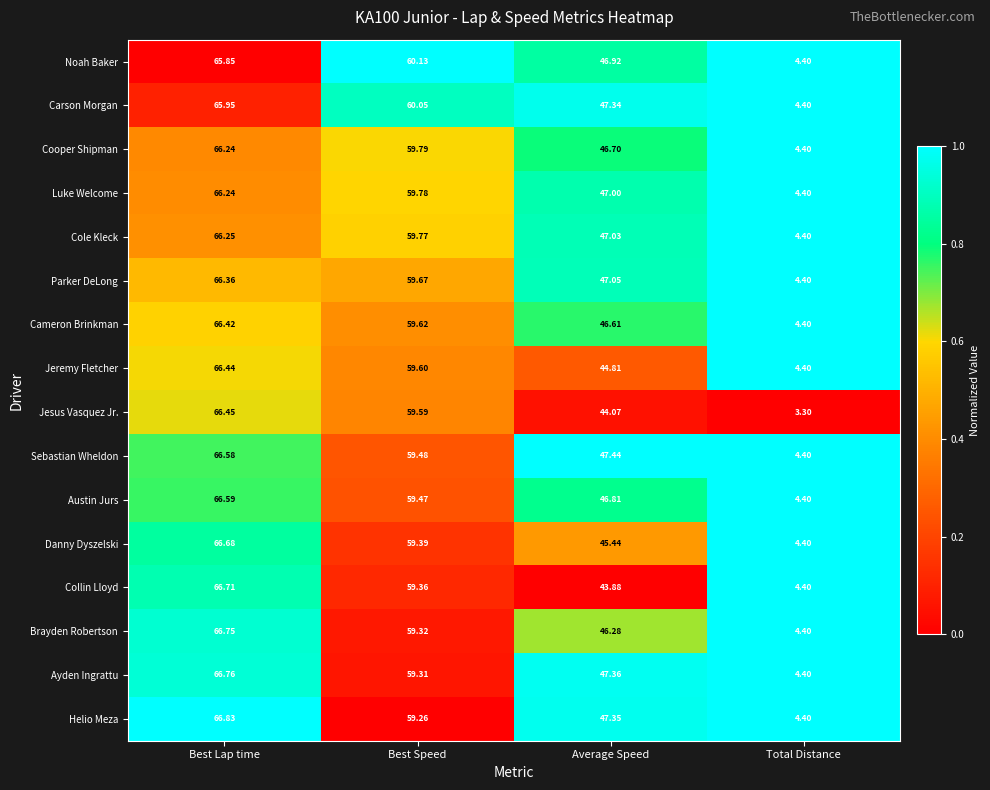

Rank the categories by Carson Morgan value from highest to lowest.

Best Lap time, Best Speed, Average Speed, Total Distance